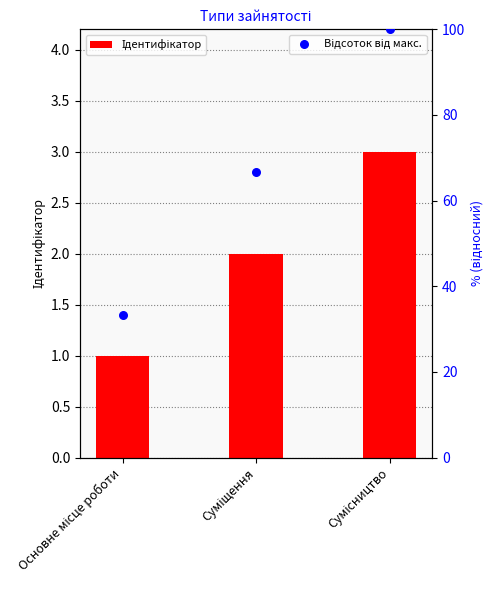

Is the value of Відсоток від макс. at Основне місце роботи greater than the value of Ідентифікатор at Суміщення?

Yes